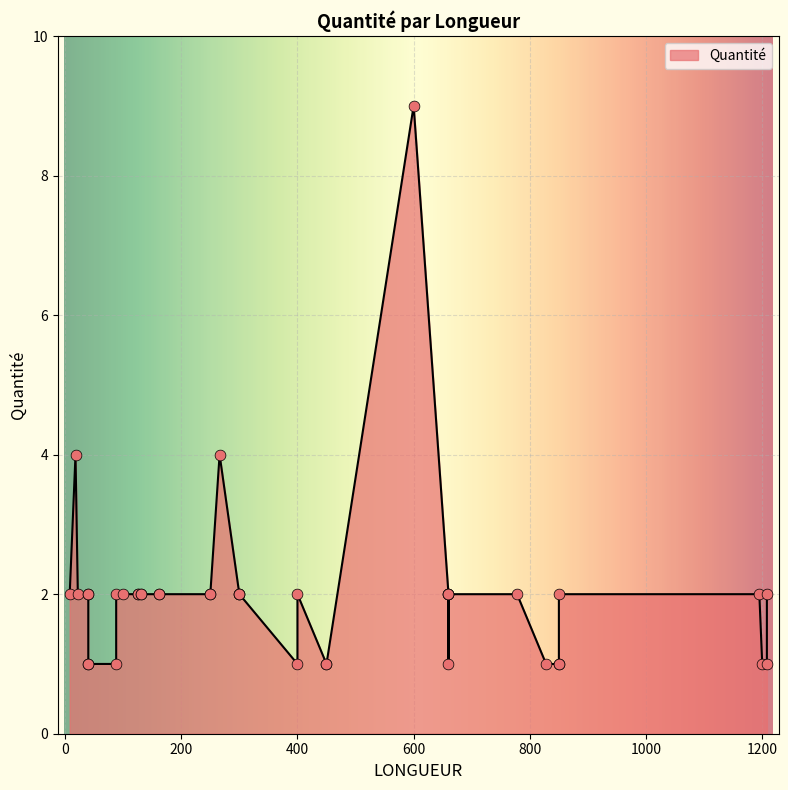

What is the ratio of the value at 400 to the value at 161?

0.5